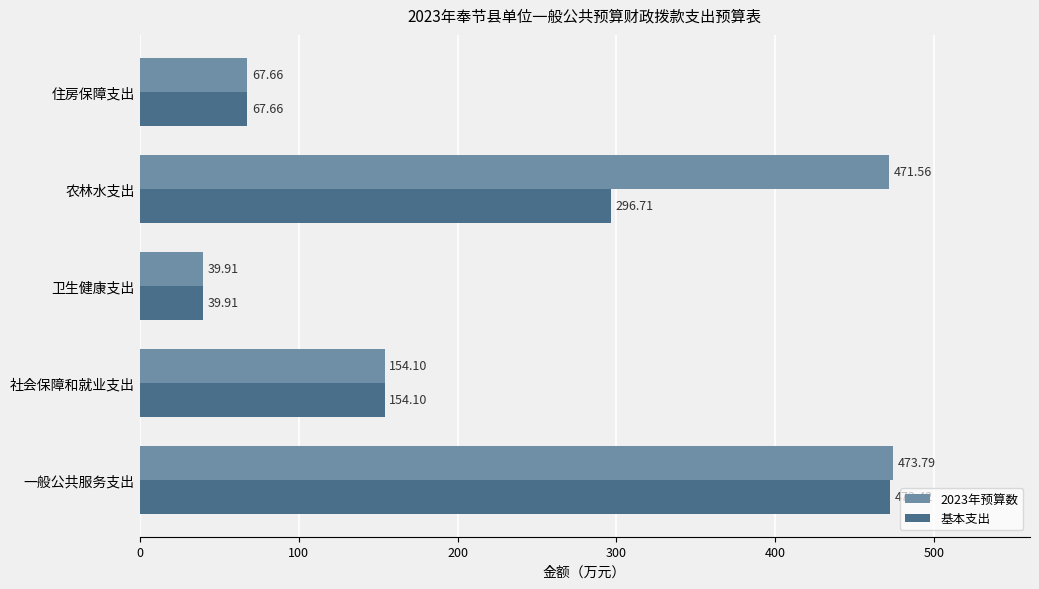

At how many categories does at least one series exceed 149?

3